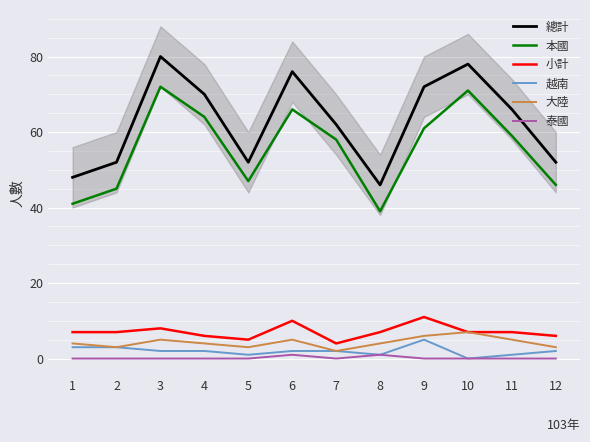

What is the value of the 小計 point at the 10th from the left?

7